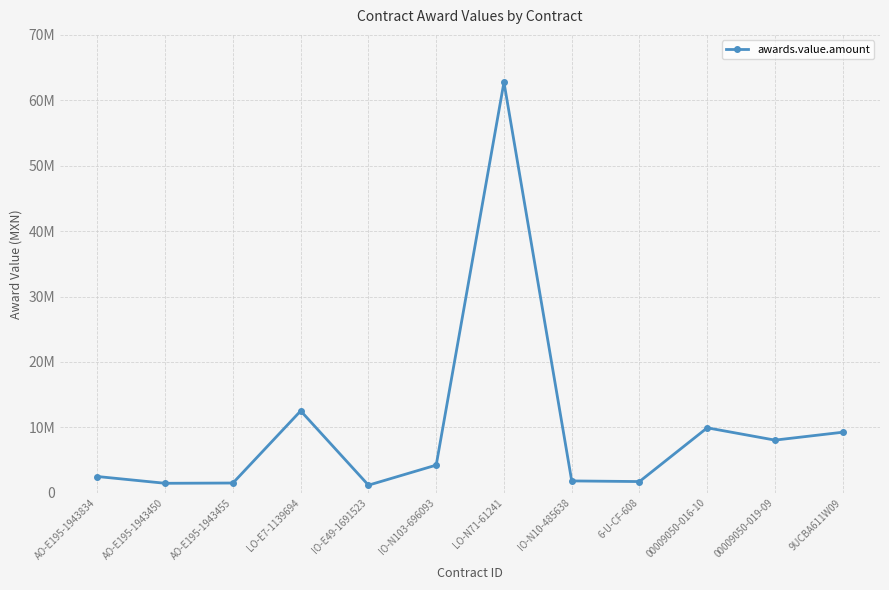

True or false: there are more than 0 points higher than both neighbors.

True